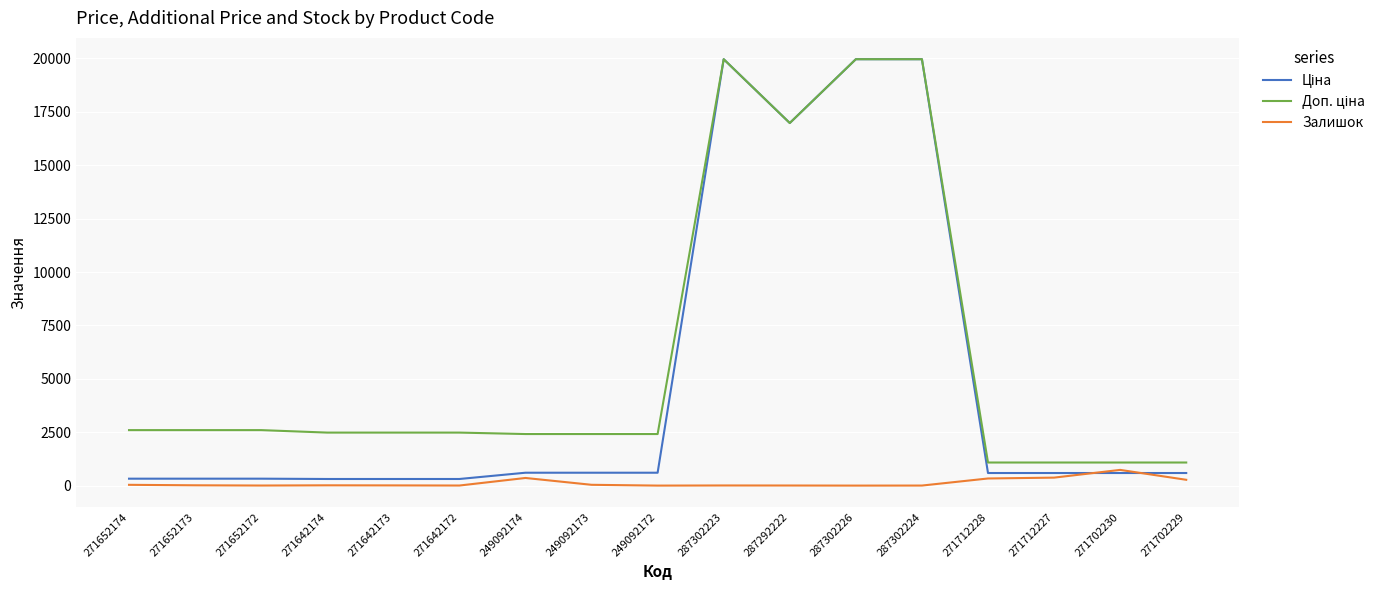

List the labels in order of Доп. ціна value, smallest first.

271712228, 271712227, 271702230, 271702229, 249092174, 249092173, 249092172, 271642174, 271642173, 271642172, 271652174, 271652173, 271652172, 287292222, 287302223, 287302226, 287302224